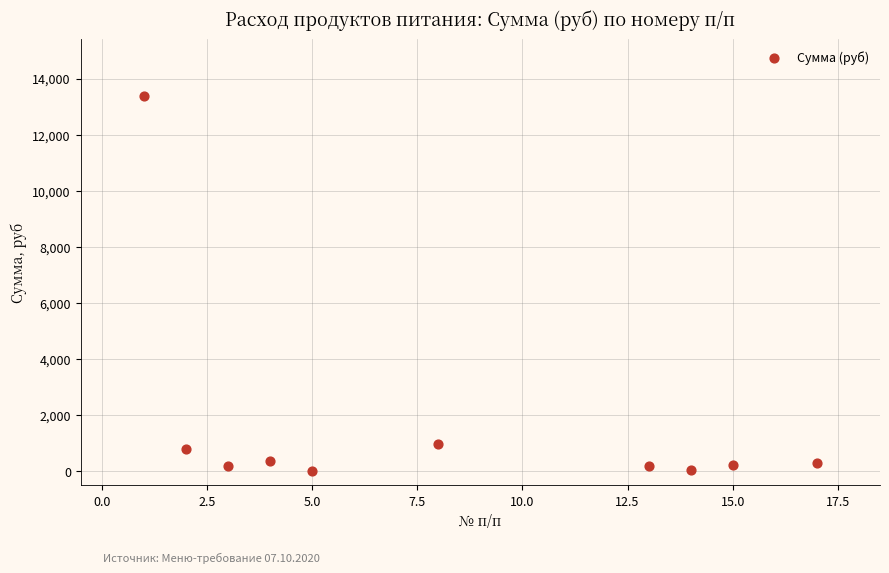

What is the range of Y values (max minus min)?

13377.1